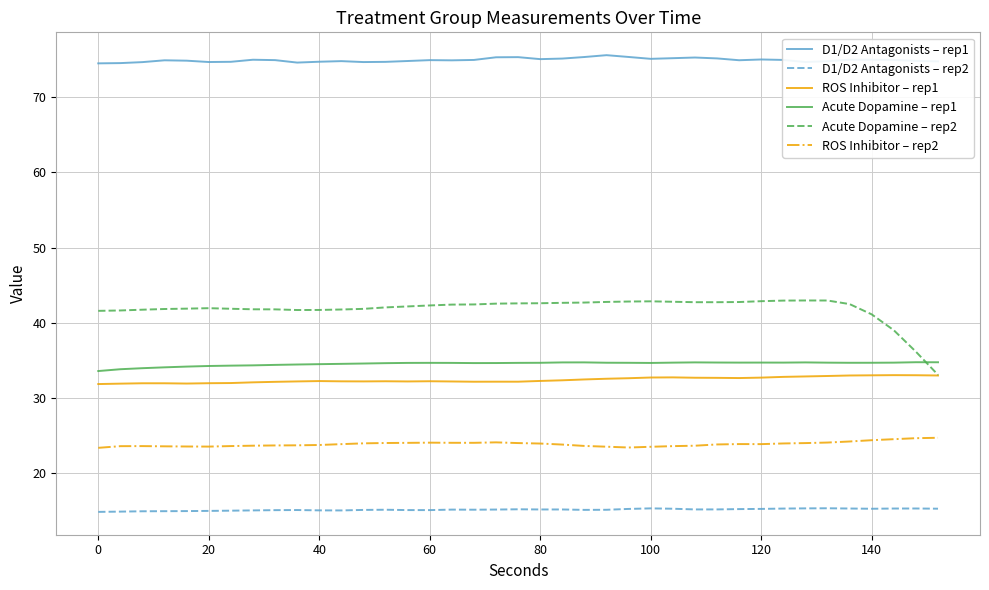

True or false: ROS Inhibitor – rep1 and ROS Inhibitor – rep2 cross at least once.

False